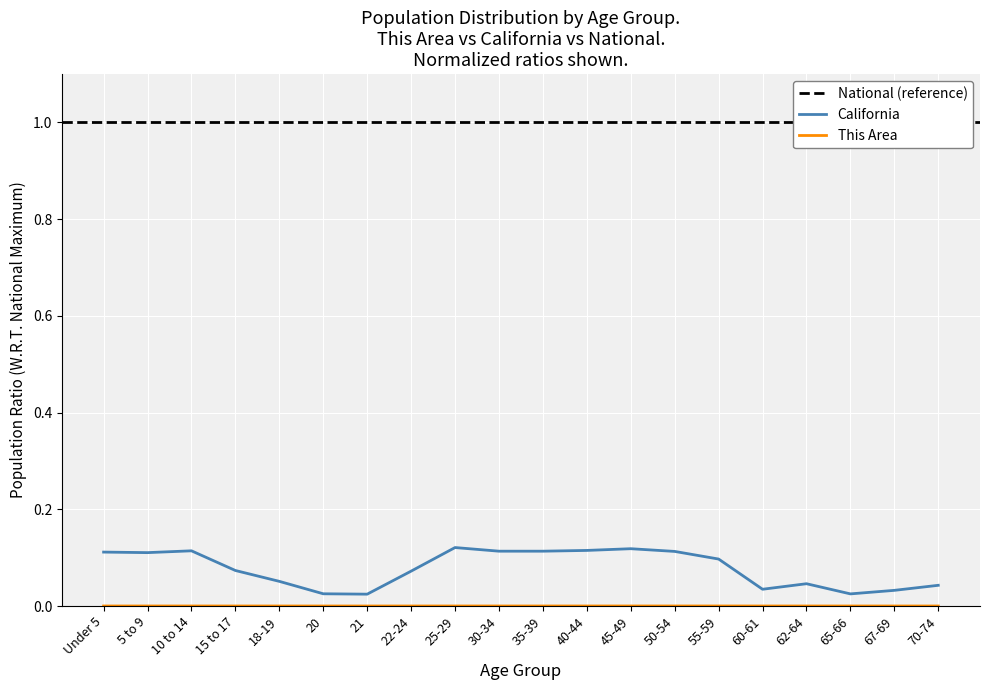

What position from the right is 70-74?

1